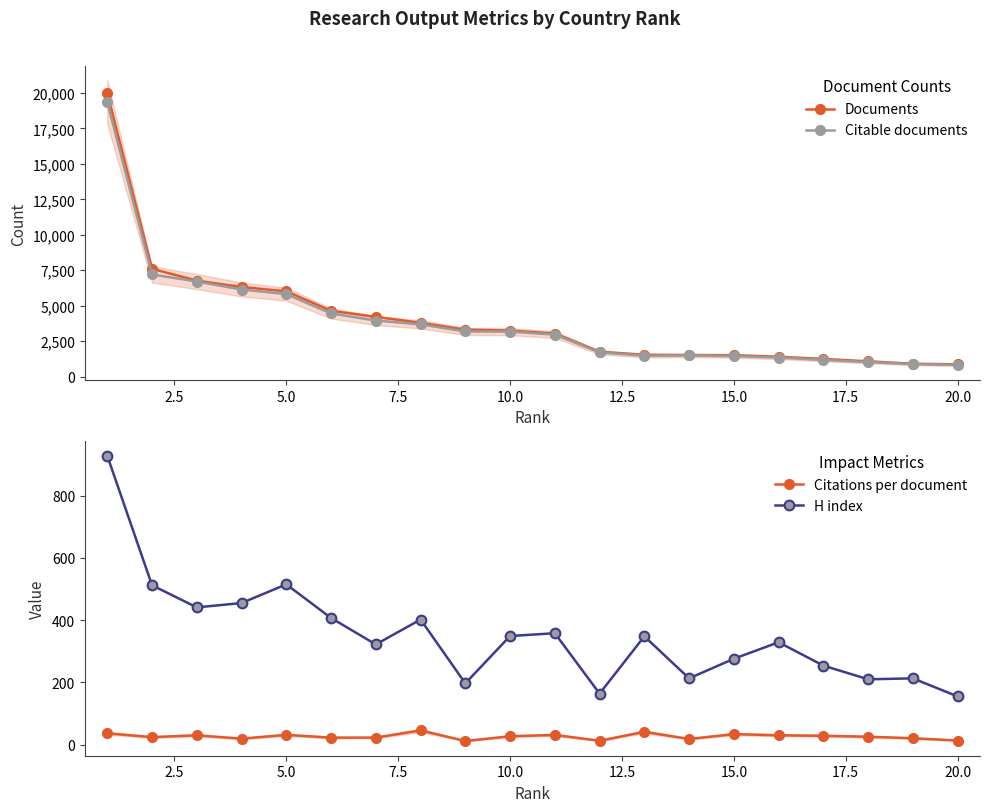

What is the lowest value of the Documents series?

873